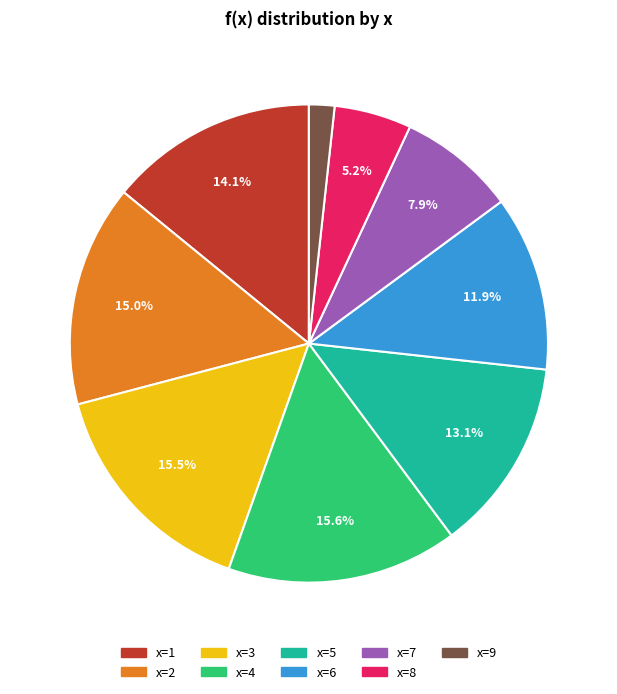

Does any single category account for the majority?

No